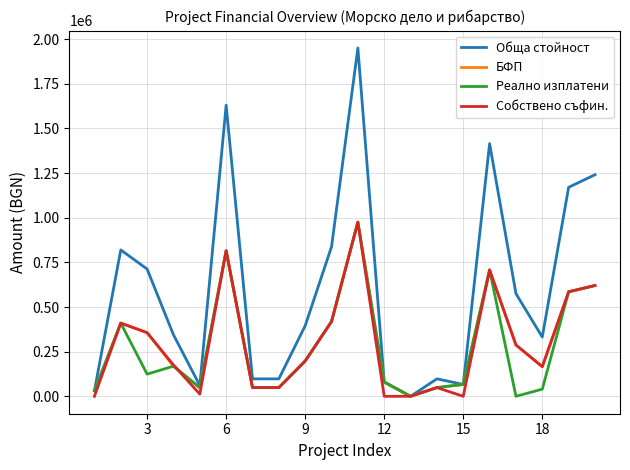

Which series has the widest spread of values?

Обща стойност